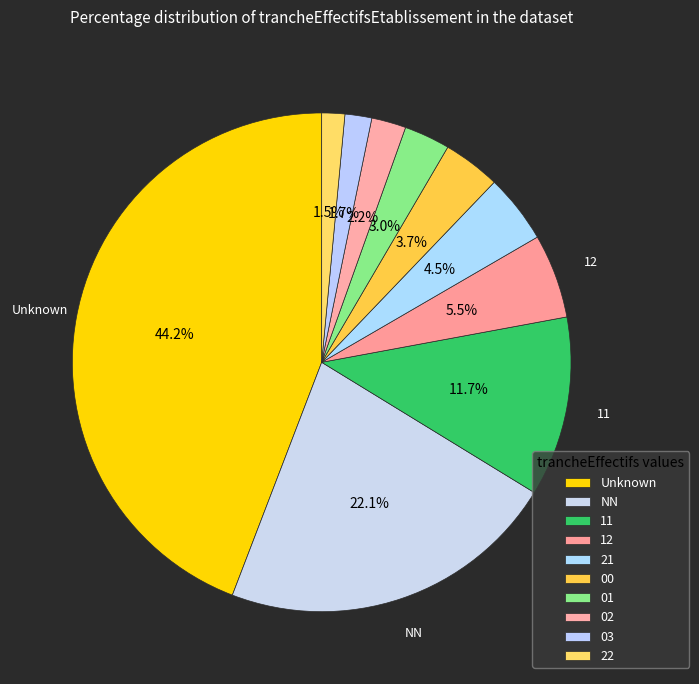

To the nearest percent, what percentage of the pie is 03?

2%